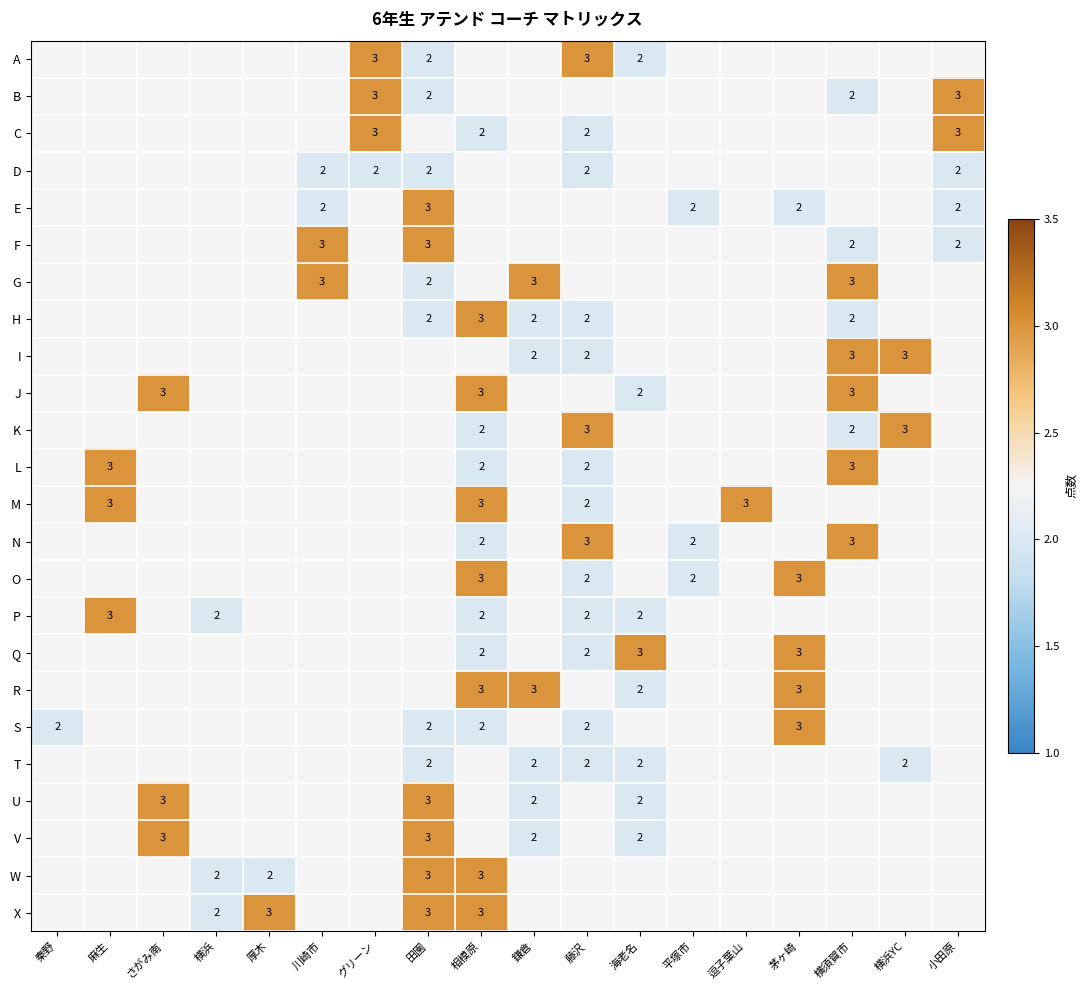

At which category is the sum across all series the highest?

相模原